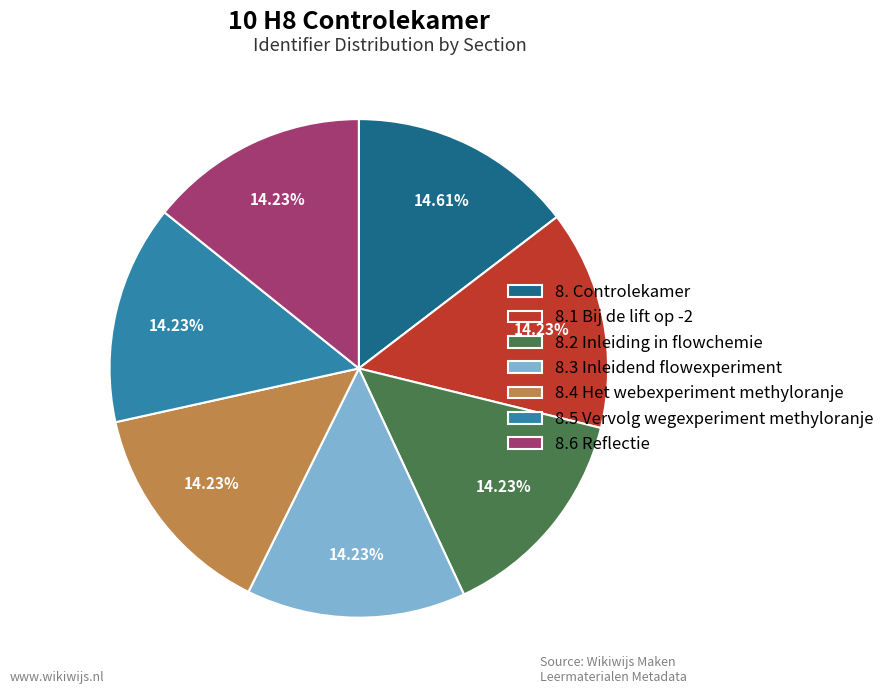

What is the total percentage of 8.2 Inleiding in flowchemie and 8.6 Reflectie?

28.5%